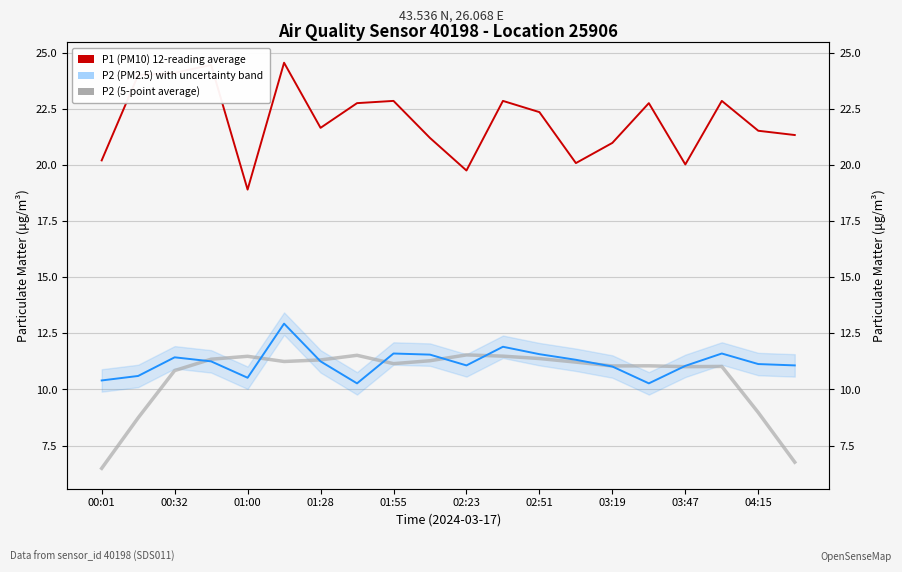

Where is P1 (PM10) 12-reading average nearest to the value 21?

03:19